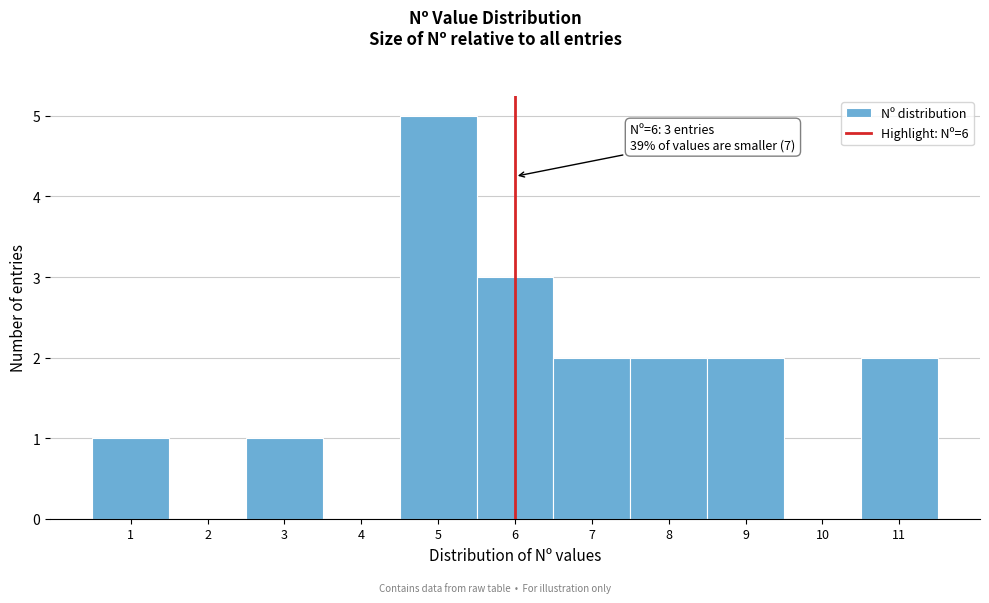

Which range on the x-axis has the tallest bar?

4.5 to 5.5